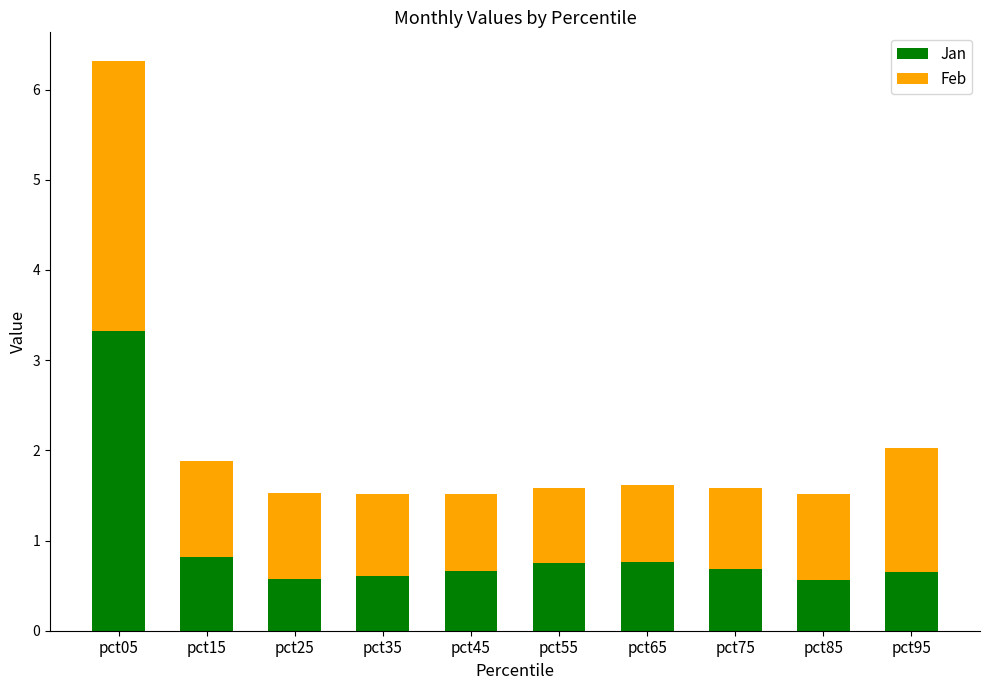

What is the total value across all series at pct85?

1.5